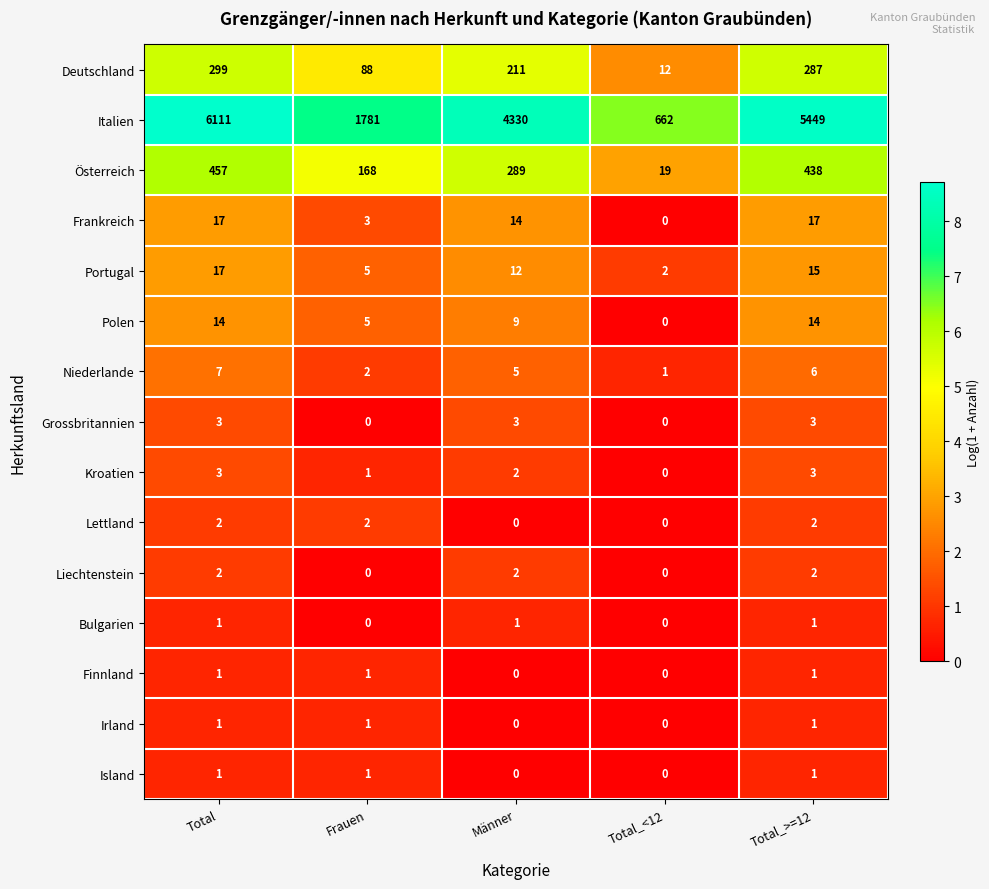

True or false: Polen has a value of 14 at Total.

True